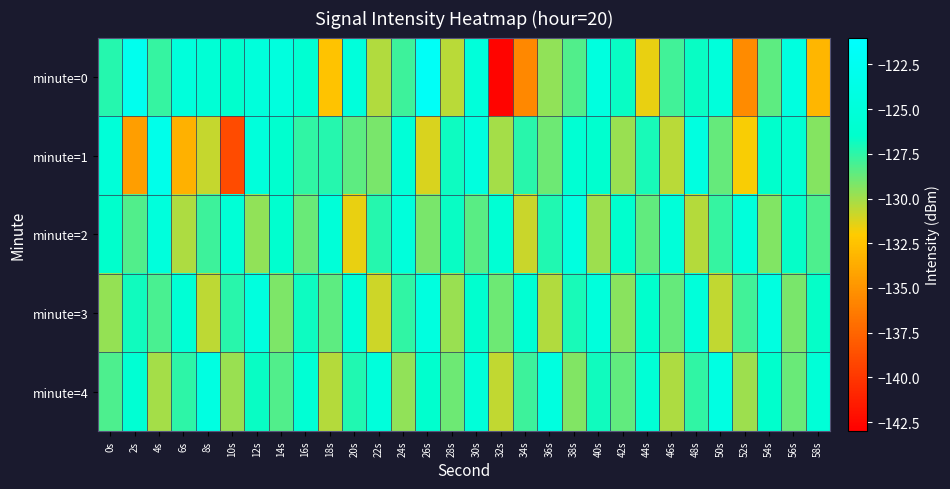

Reading left to right, transcribe all the data shown in this chart.

minute=0: 0s=-127.3	2s=-122.8	4s=-127.7	6s=-124.8	8s=-125.5	10s=-126.4	12s=-124.9	14s=-124.6	16s=-125.9	18s=-132.5	20s=-124.8	22s=-130.4	24s=-127.9	26s=-121.9	28s=-130.5	30s=-125.0	32s=-142.7	34s=-135.6	36s=-129.7	38s=-128.2	40s=-124.4	42s=-126.7	44s=-131.5	46s=-127.9	48s=-126.7	50s=-124.9	52s=-135.5	54s=-128.5	56s=-124.5	58s=-133.1
minute=1: 0s=-125.2	2s=-134.5	4s=-123.2	6s=-133.4	8s=-130.7	10s=-138.9	12s=-124.9	14s=-126.1	16s=-127.6	18s=-127.3	20s=-128.5	22s=-129.1	24s=-125.3	26s=-131.2	28s=-126.8	30s=-124.6	32s=-130.1	34s=-127.4	36s=-128.9	38s=-125.7	40s=-126.2	42s=-129.8	44s=-127.1	46s=-130.5	48s=-124.3	50s=-128.7	52s=-131.9	54s=-126.5	56s=-125.8	58s=-129.4
minute=2: 0s=-126.5	2s=-128.3	4s=-124.7	6s=-130.2	8s=-127.8	10s=-125.4	12s=-129.6	14s=-126.1	16s=-128.8	18s=-125.2	20s=-131.5	22s=-127.3	24s=-124.9	26s=-129.1	28s=-126.7	30s=-128.4	32s=-125.6	34s=-130.8	36s=-127.2	38s=-124.5	40s=-129.9	42s=-126.3	44s=-128.6	46s=-125.1	48s=-130.4	50s=-127.7	52s=-124.8	54s=-129.3	56s=-126.6	58s=-128.2
minute=3: 0s=-129.7	2s=-126.9	4s=-128.1	6s=-125.5	8s=-130.6	10s=-127.4	12s=-124.6	14s=-129.2	16s=-126.8	18s=-128.5	20s=-125.3	22s=-130.9	24s=-127.6	26s=-124.4	28s=-129.8	30s=-126.2	32s=-128.9	34s=-125.7	36s=-130.3	38s=-127.1	40s=-124.7	42s=-129.5	44s=-126.4	46s=-128.7	48s=-125.0	50s=-130.7	52s=-127.9	54s=-124.3	56s=-129.1	58s=-126.6
minute=4: 0s=-128.2	2s=-125.8	4s=-130.1	6s=-127.5	8s=-124.2	10s=-129.8	12s=-126.7	14s=-128.3	16s=-125.6	18s=-130.4	20s=-127.2	22s=-124.8	24s=-129.6	26s=-126.3	28s=-128.9	30s=-125.1	32s=-130.7	34s=-127.8	36s=-124.5	38s=-129.3	40s=-126.9	42s=-128.6	44s=-125.4	46s=-130.2	48s=-127.6	50s=-124.1	52s=-129.9	54s=-126.5	56s=-128.8	58s=-125.3